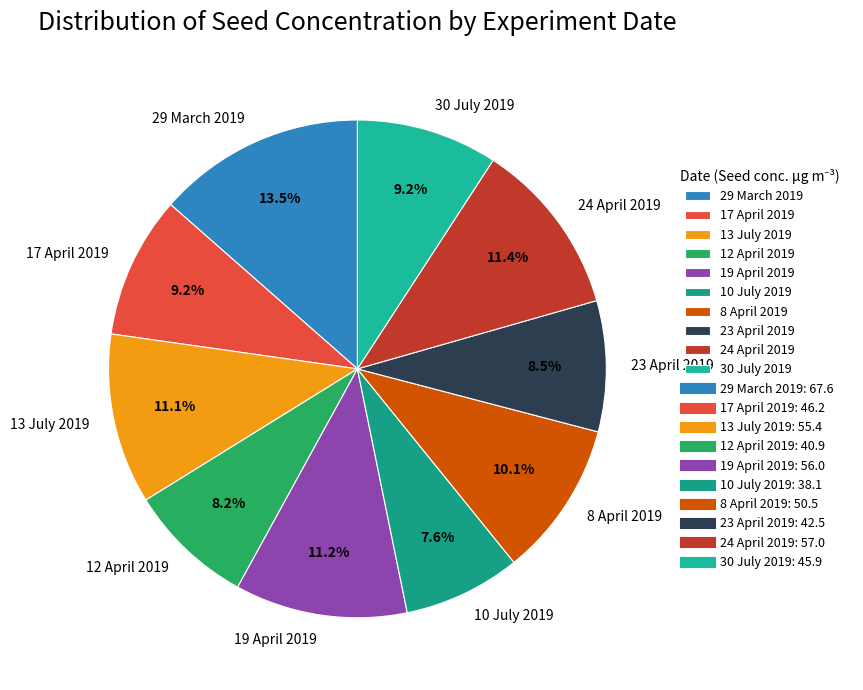

Combined, do 23 April 2019 and 24 April 2019 account for over 50%?

No